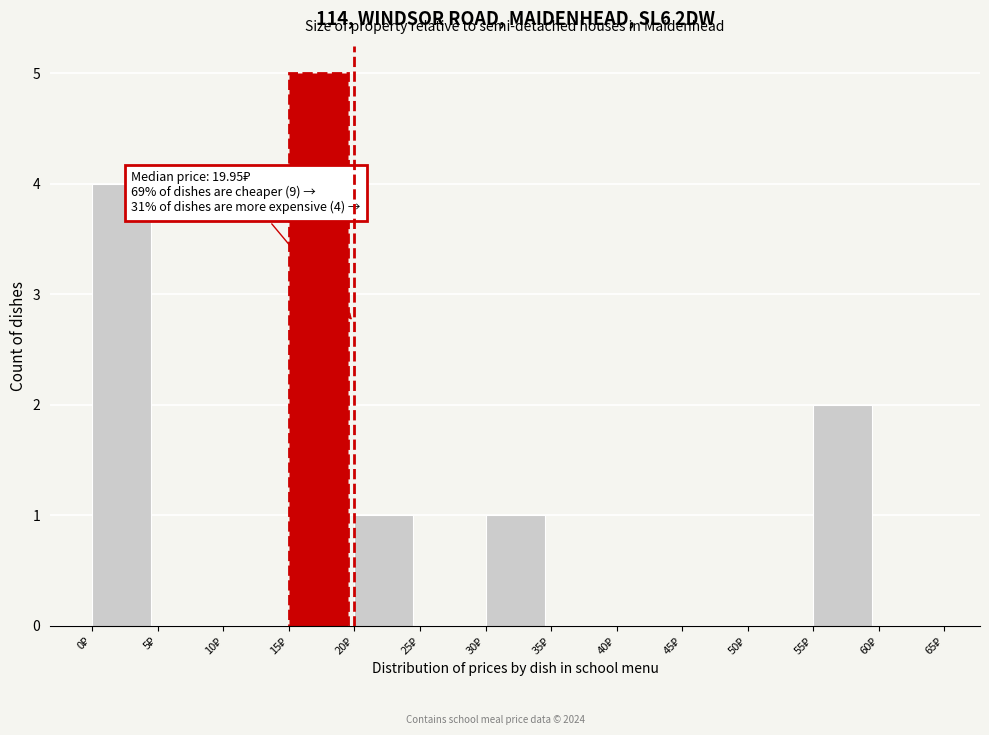

Which range on the x-axis has the tallest bar?

15 to 20